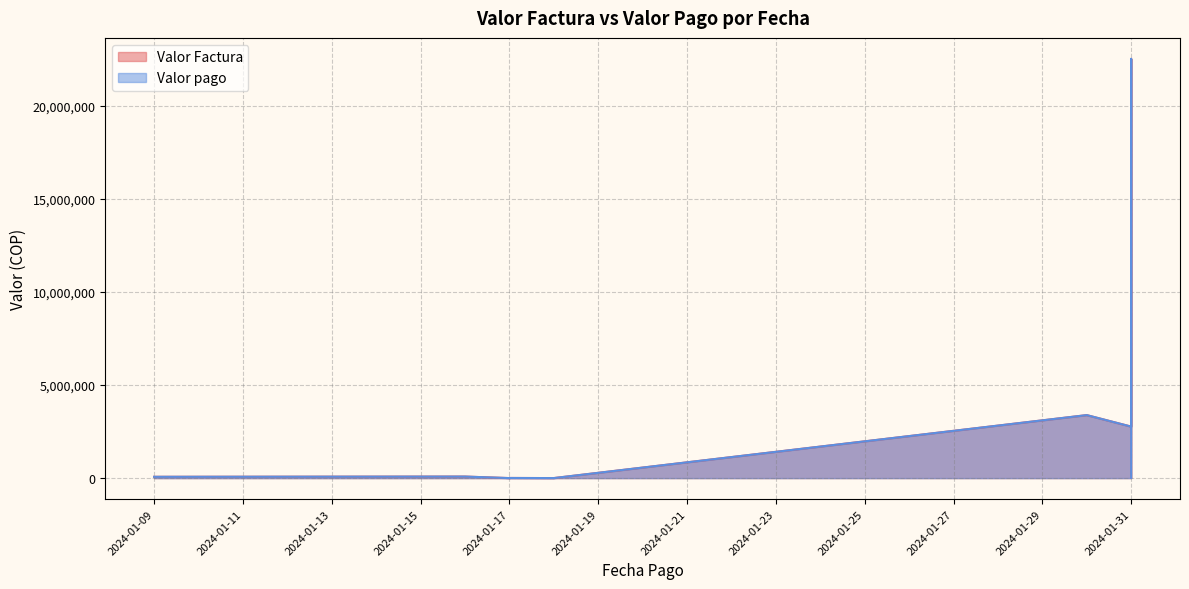

At which category is the sum across all series the highest?

2024-01-31